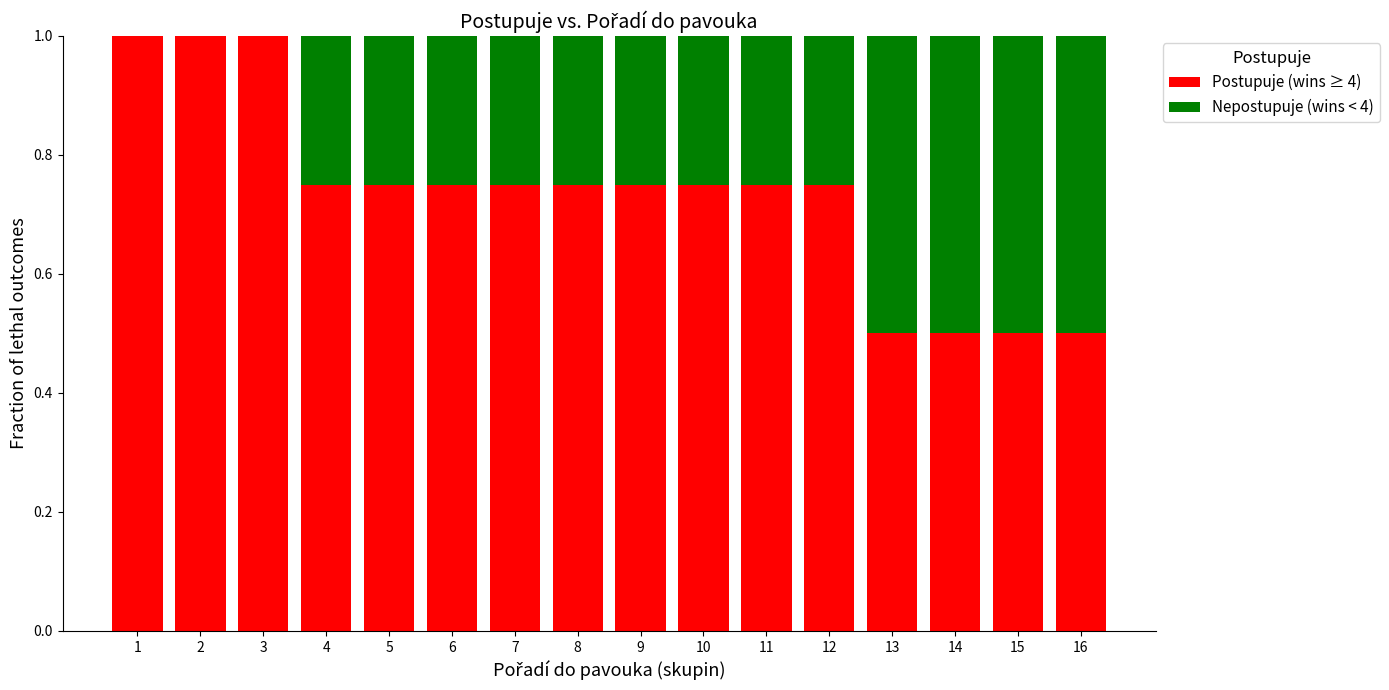

What is the sum of all Postupuje (wins ≥ 4) values?

11.8